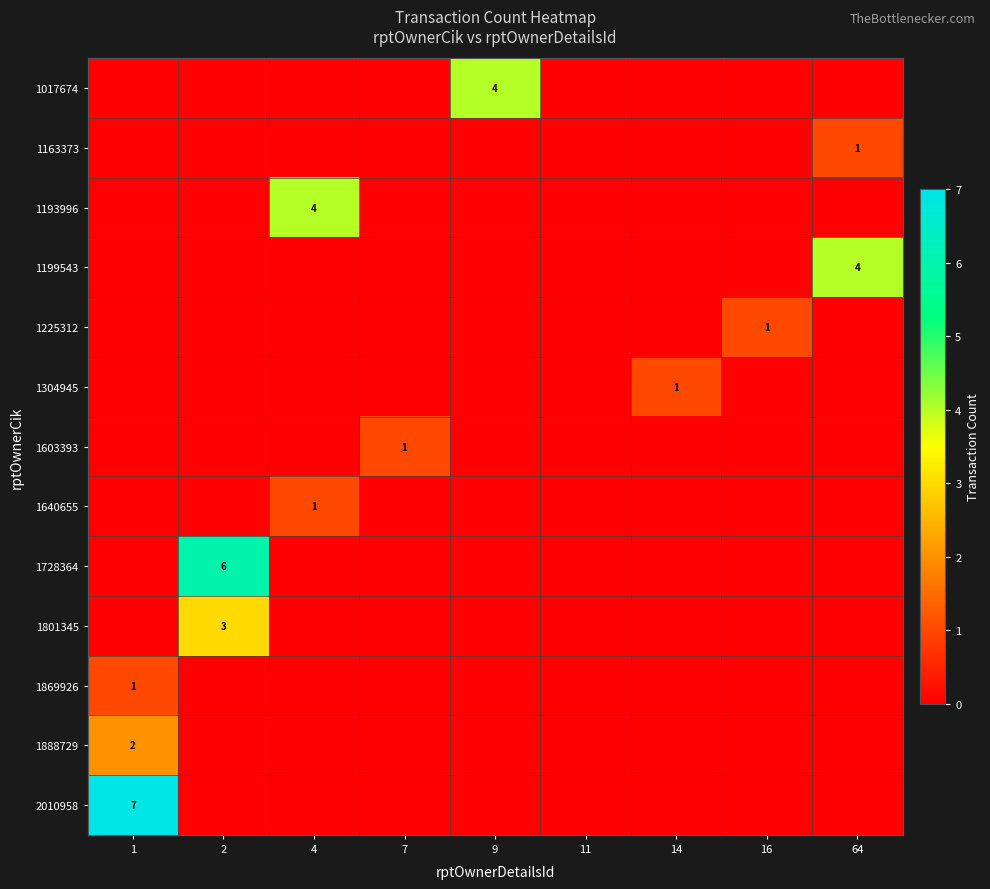

What is the maximum value shown in the chart?

7